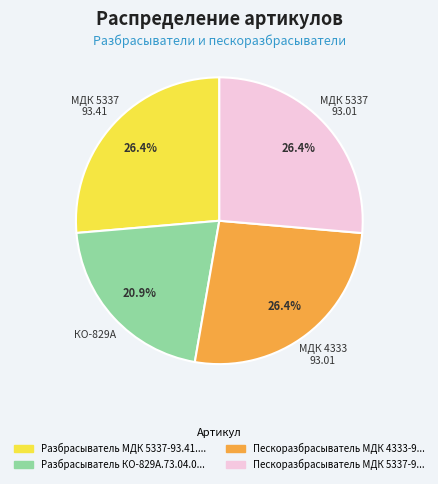

Is there any slice that represents more than half of the pie?

No